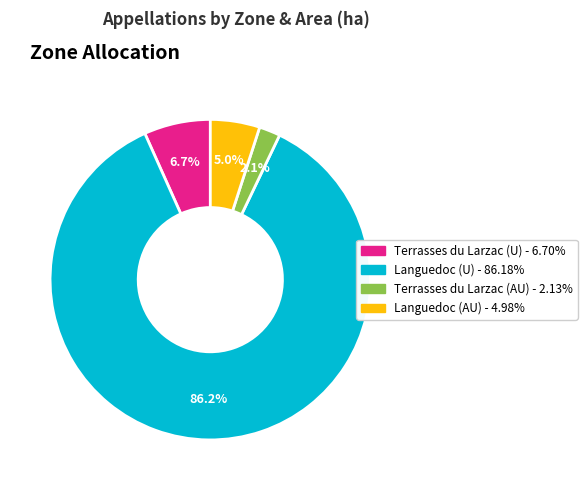

How much of the chart is everything except Languedoc (U)?

13.8%